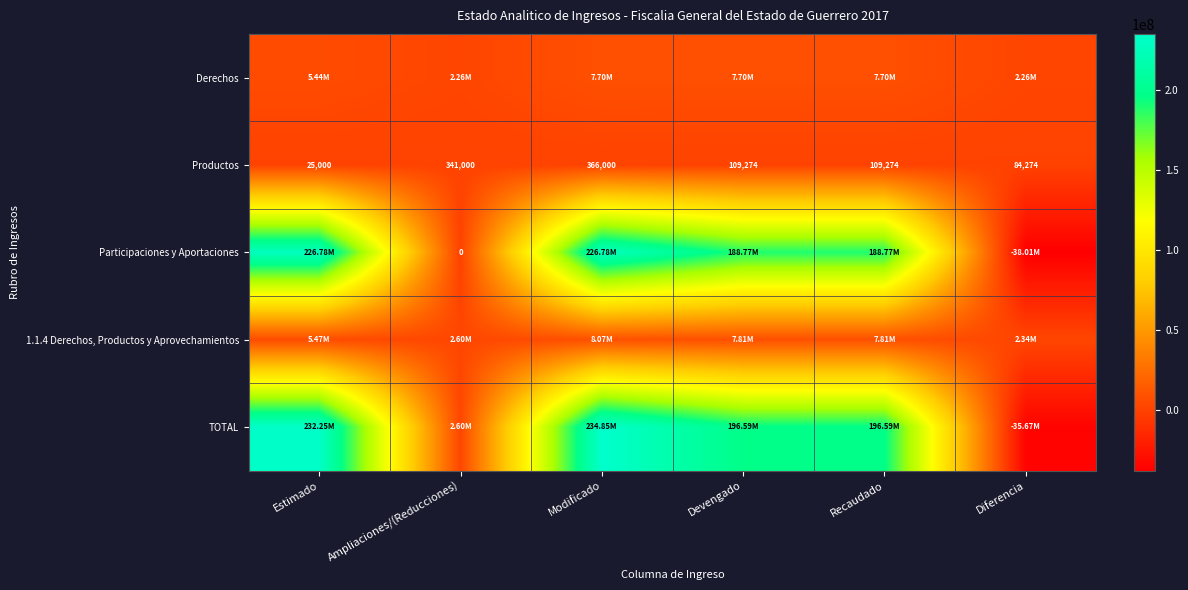

How many categories are shown in the chart?

6